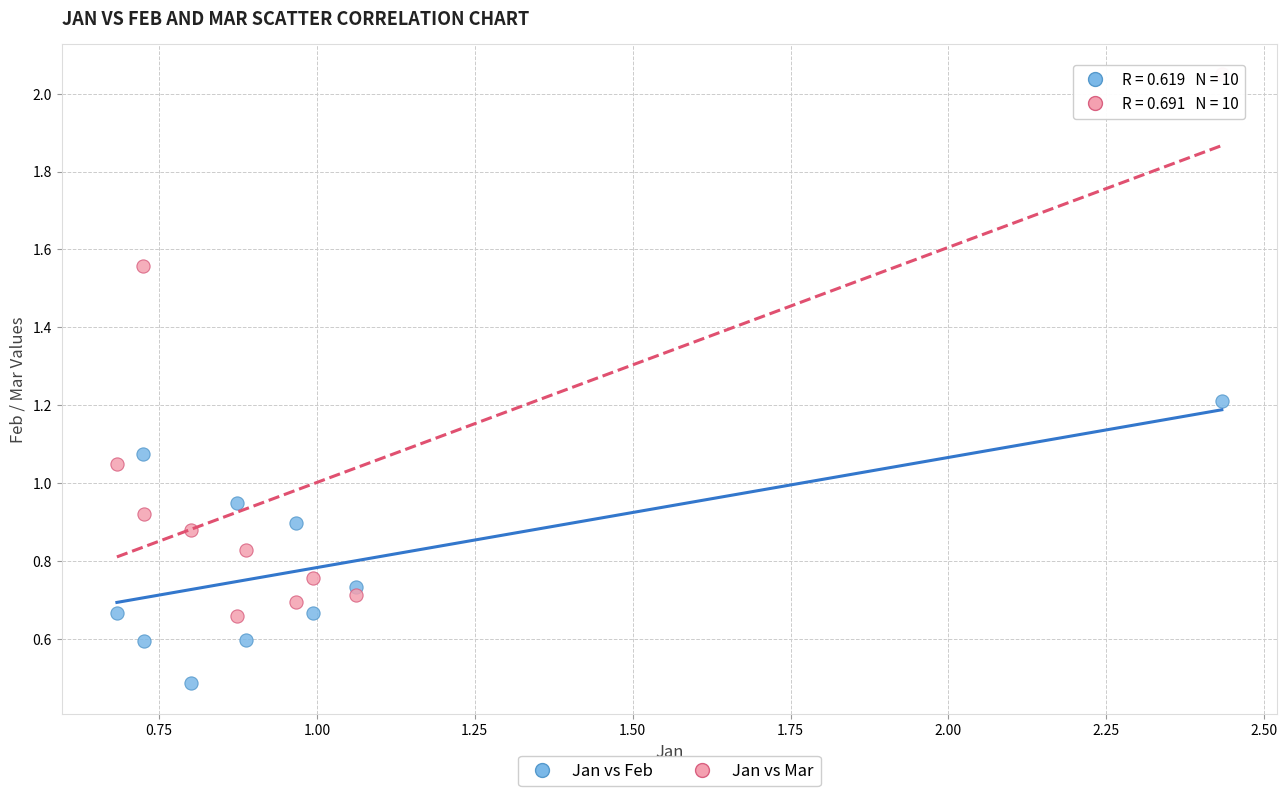

Which series has the widest spread of Y values?

Jan vs Mar